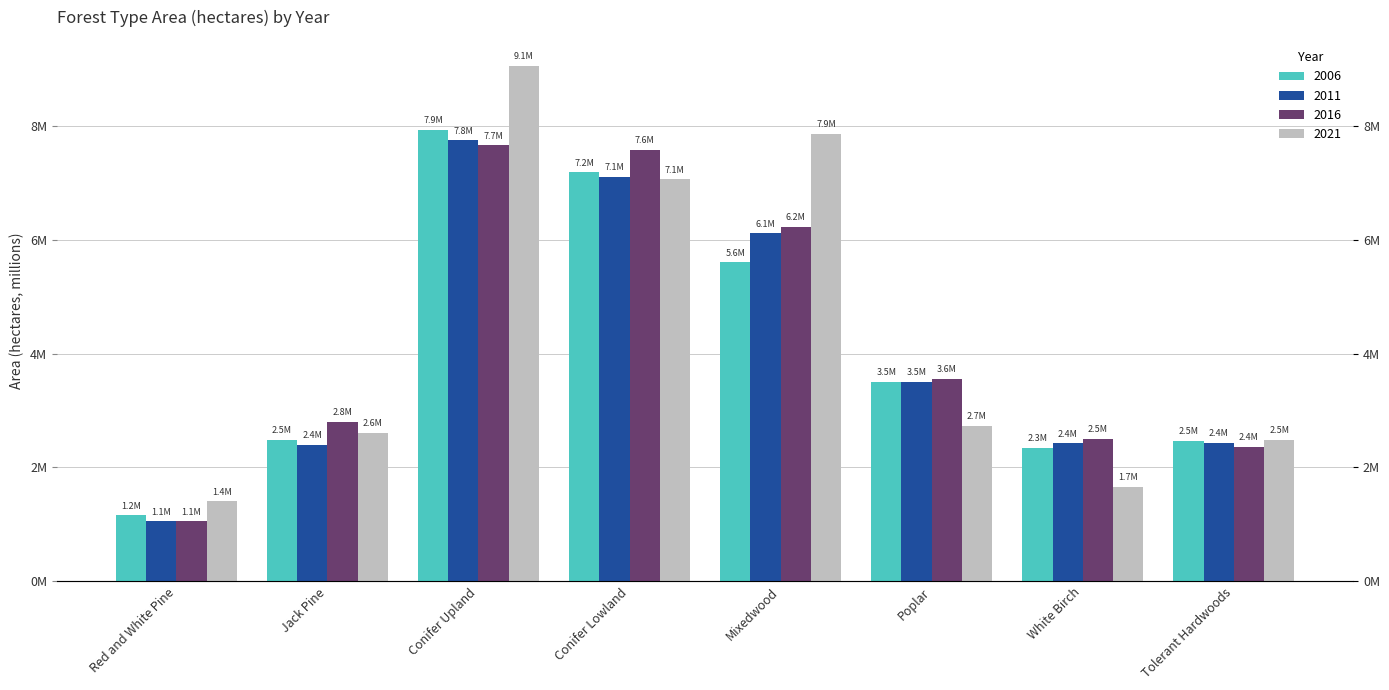

How many categories are shown in the chart?

8